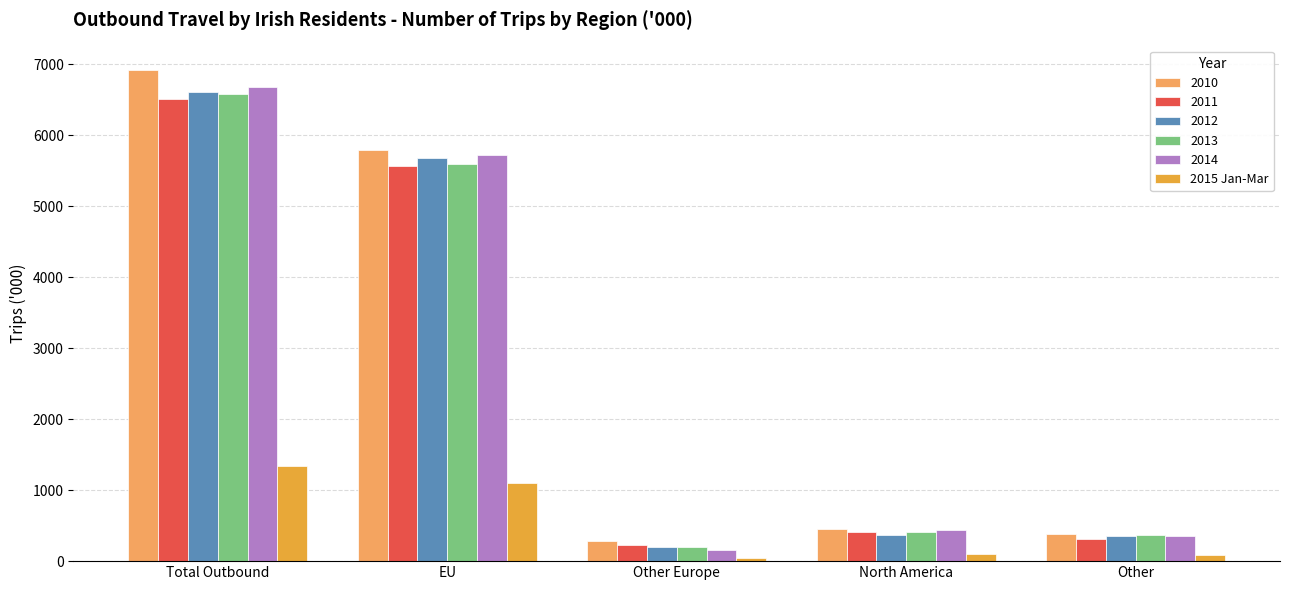

Which series has the widest spread of values?

2010